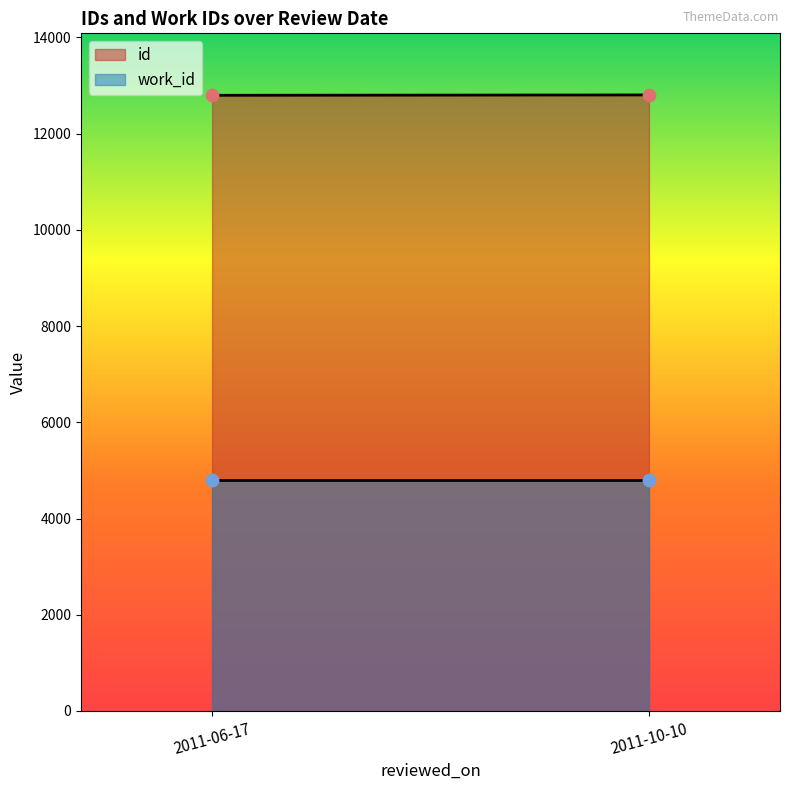

Which series reaches the minimum Y coordinate?

work_id